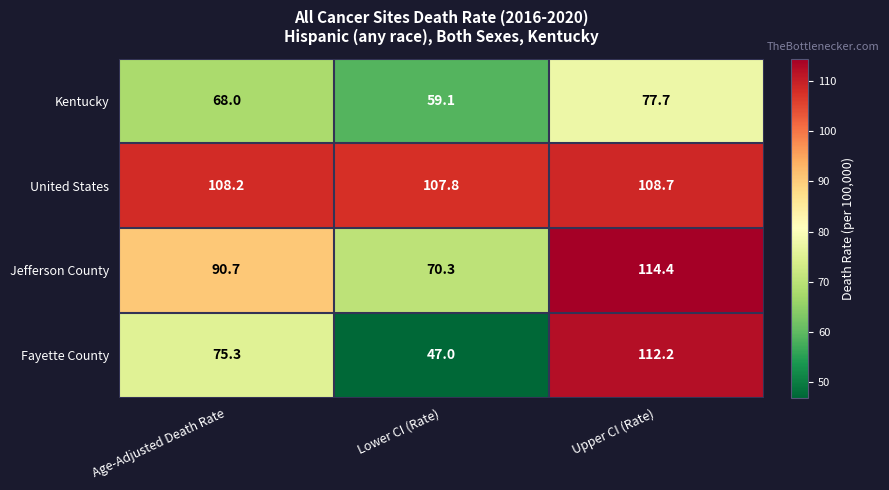

Where does the Jefferson County series first go above 90?

Age-Adjusted Death Rate